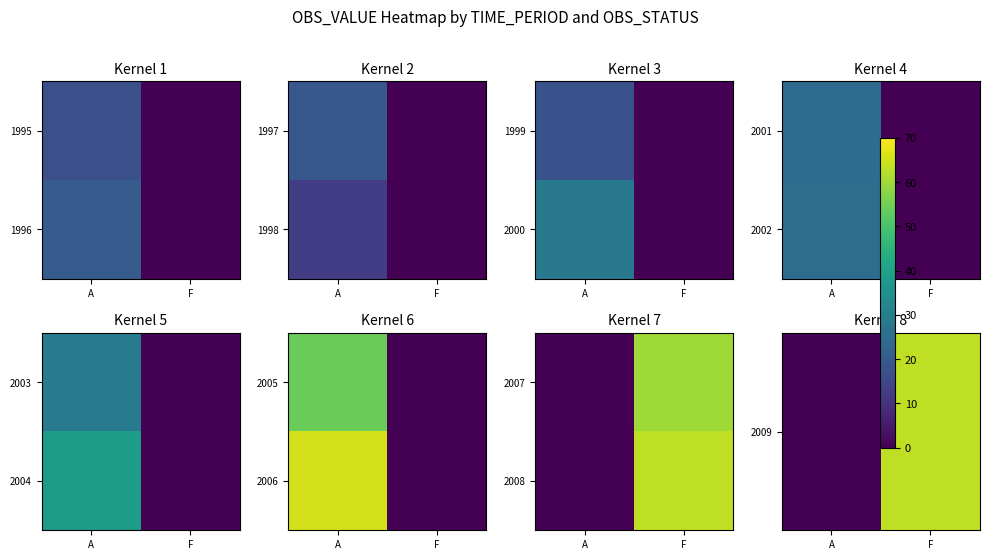

How many data points does each series have?

2